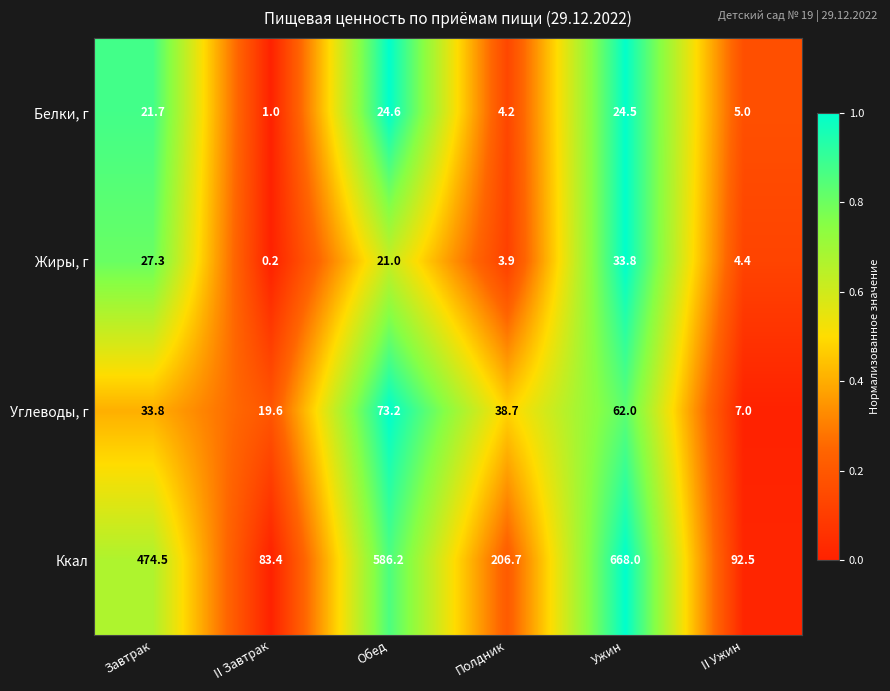

Rank the series by their maximum value, from lowest to highest.

Белки, г, Жиры, г, Углеводы, г, Ккал